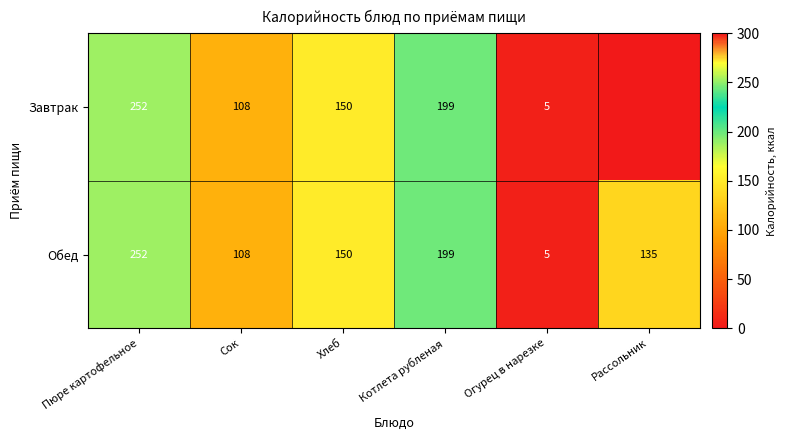

Rank the categories by Обед value from highest to lowest.

Пюре картофельное, Котлета рубленая, Хлеб, Рассольник, Сок, Огурец в нарезке